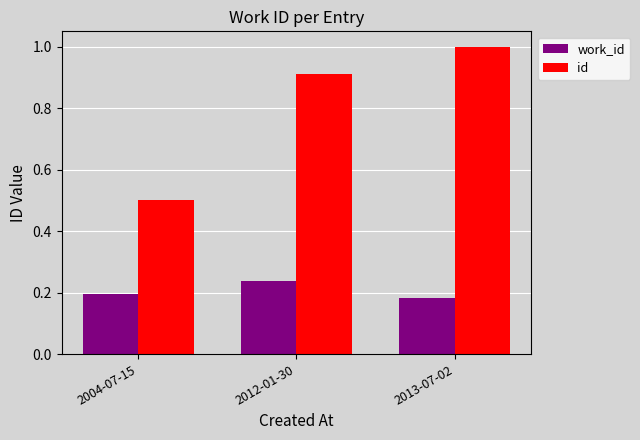

Which series changed the most between 2004-07-15 and 2012-01-30?

id